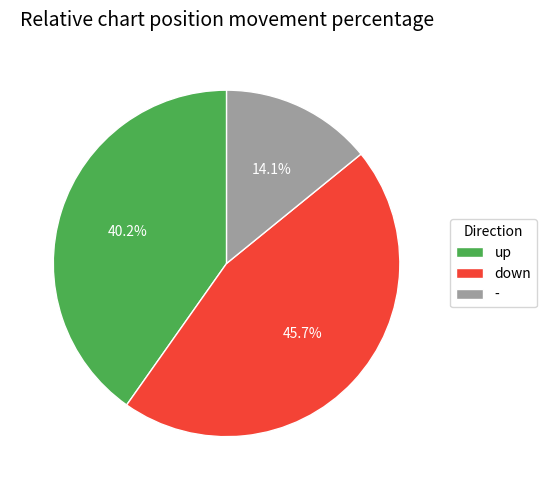

What is the total percentage of - and up?

54.3%